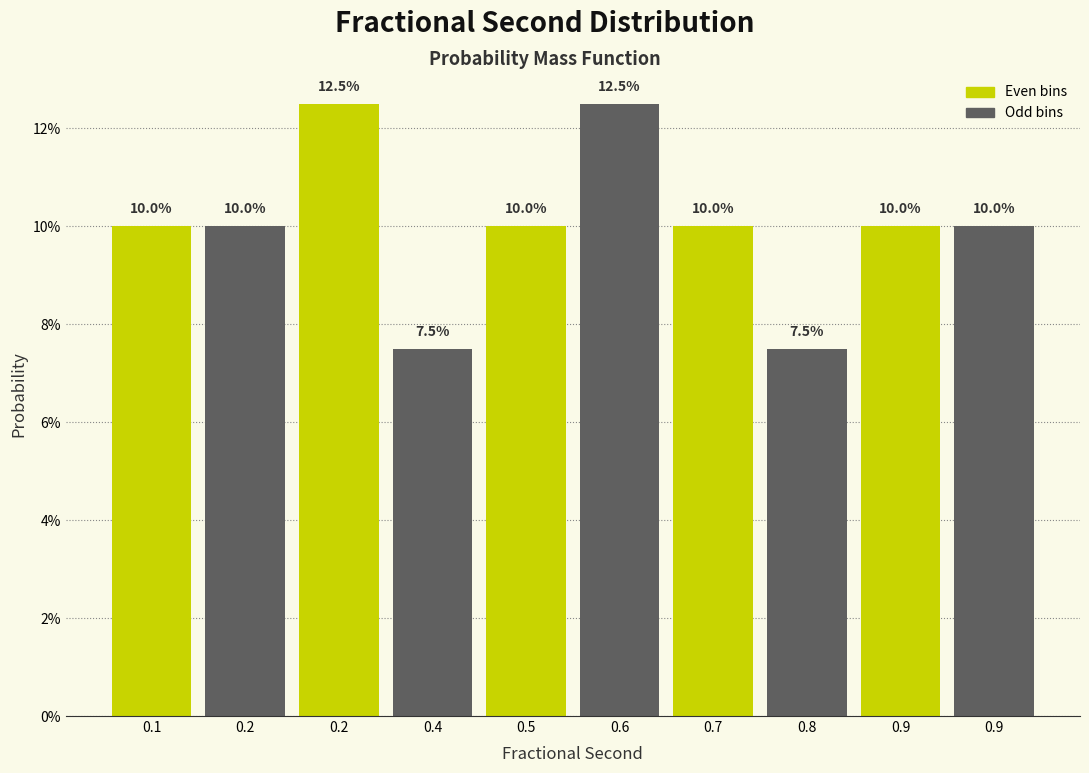

Are the bars horizontal?

No